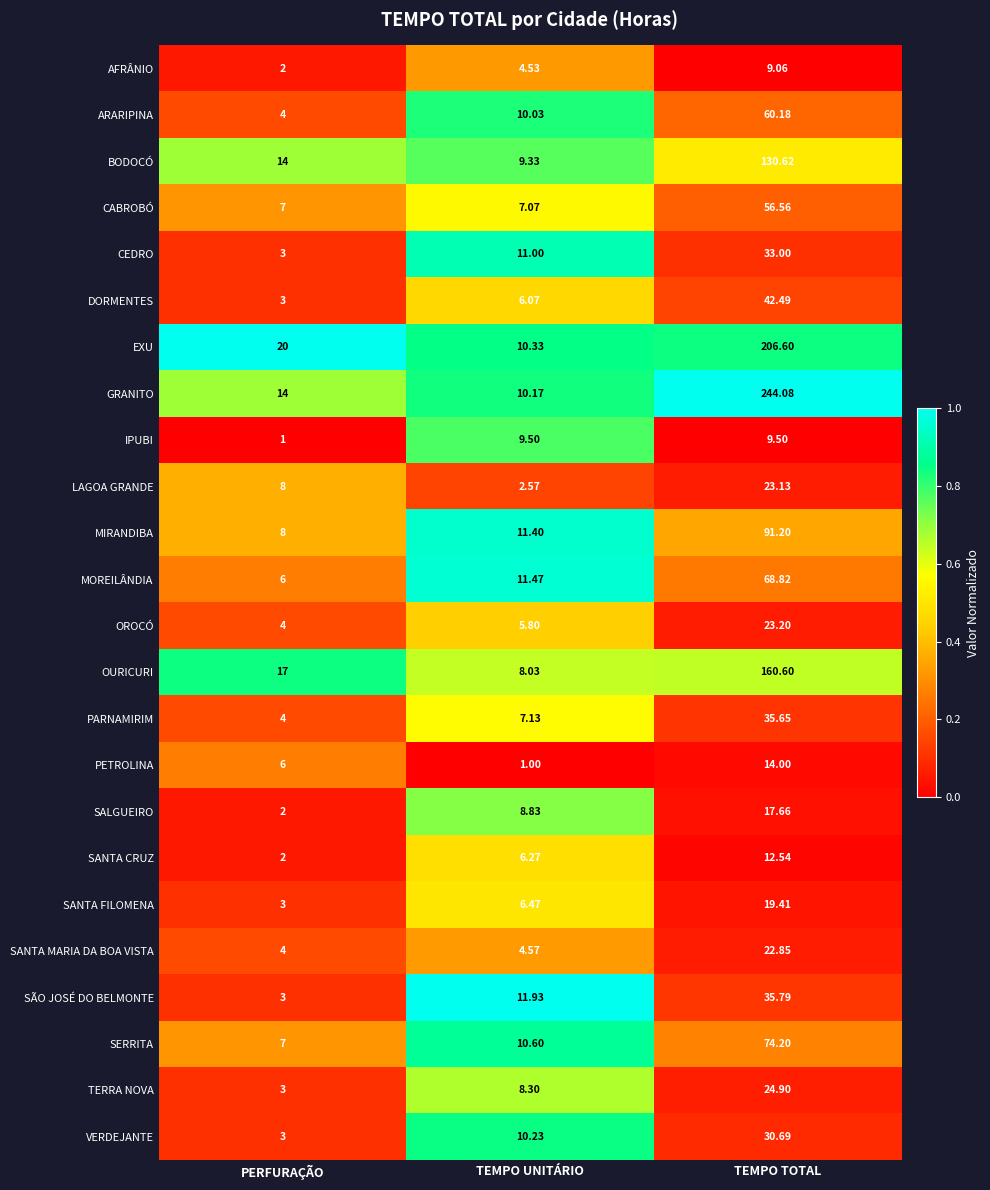

Which category has the highest value in the MIRANDIBA series?

TEMPO TOTAL